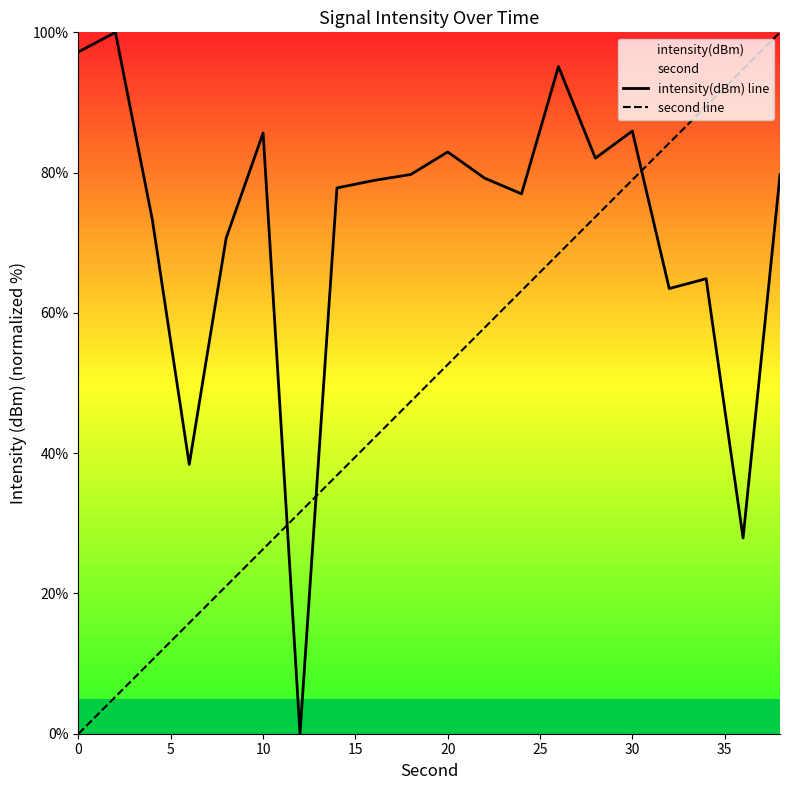

How many lines are shown in the chart?

2